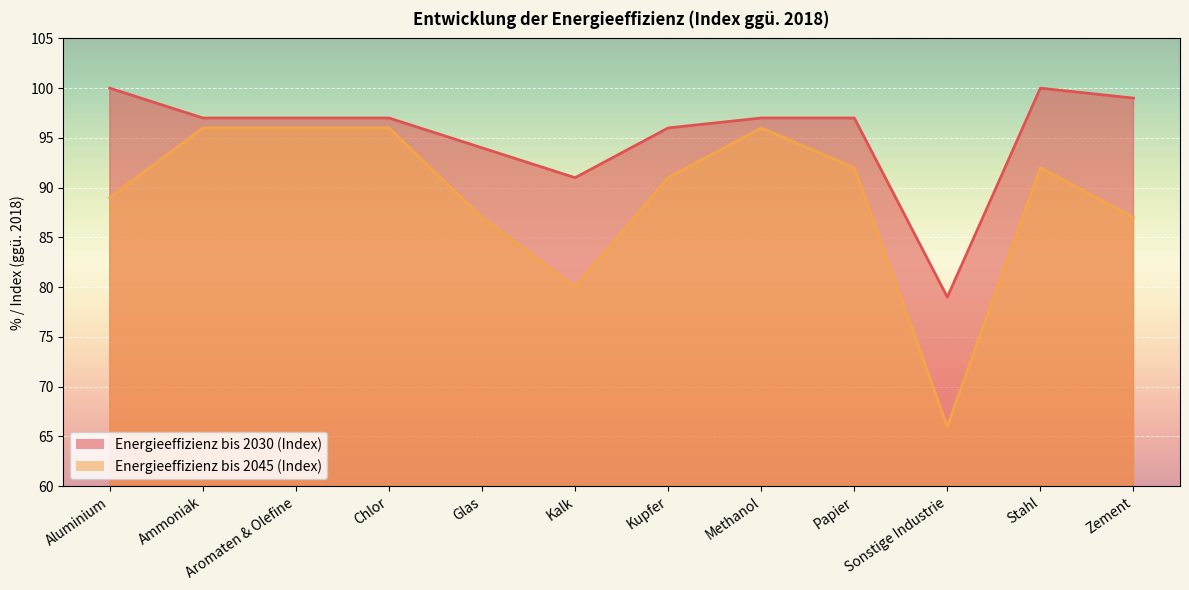

What is the sum of the Energieeffizienz bis 2030 (Index) values at Ammoniak and Papier?

194